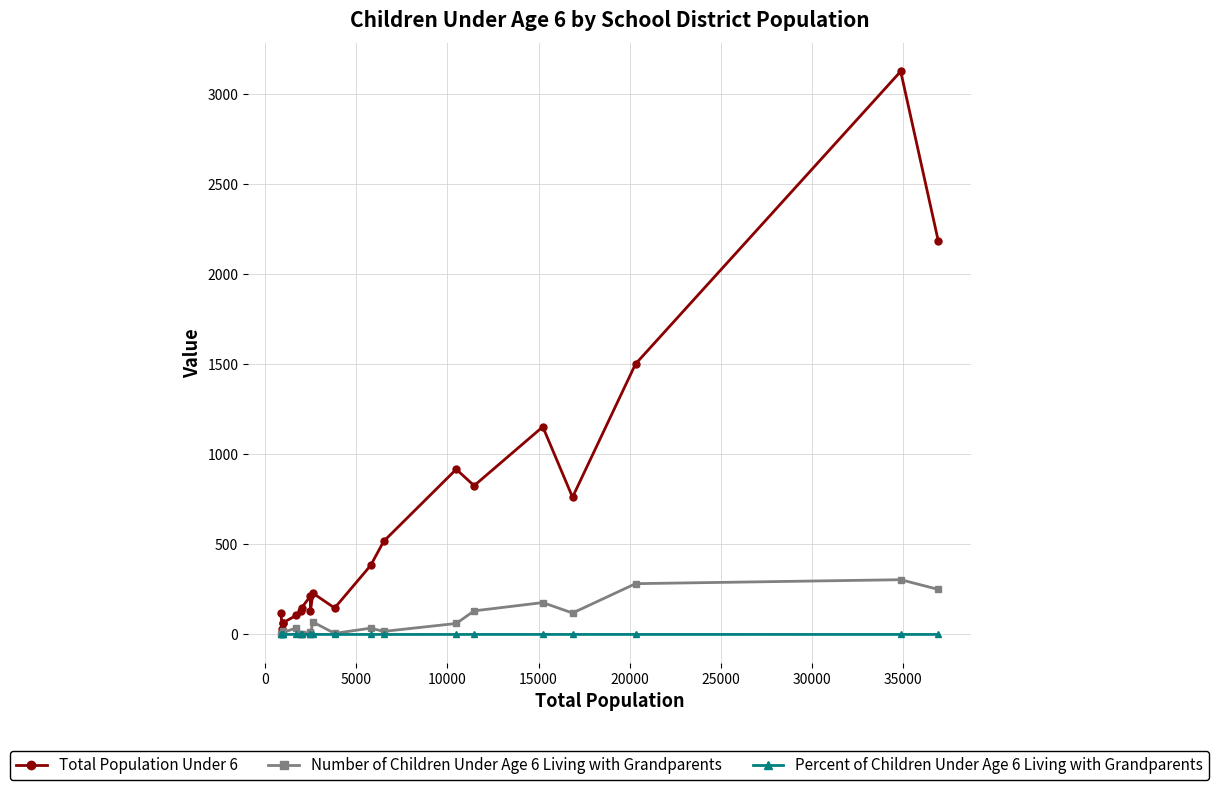

Rank the series by their maximum value, from highest to lowest.

Total Population Under 6, Number of Children Under Age 6 Living with Grandparents, Percent of Children Under Age 6 Living with Grandparents